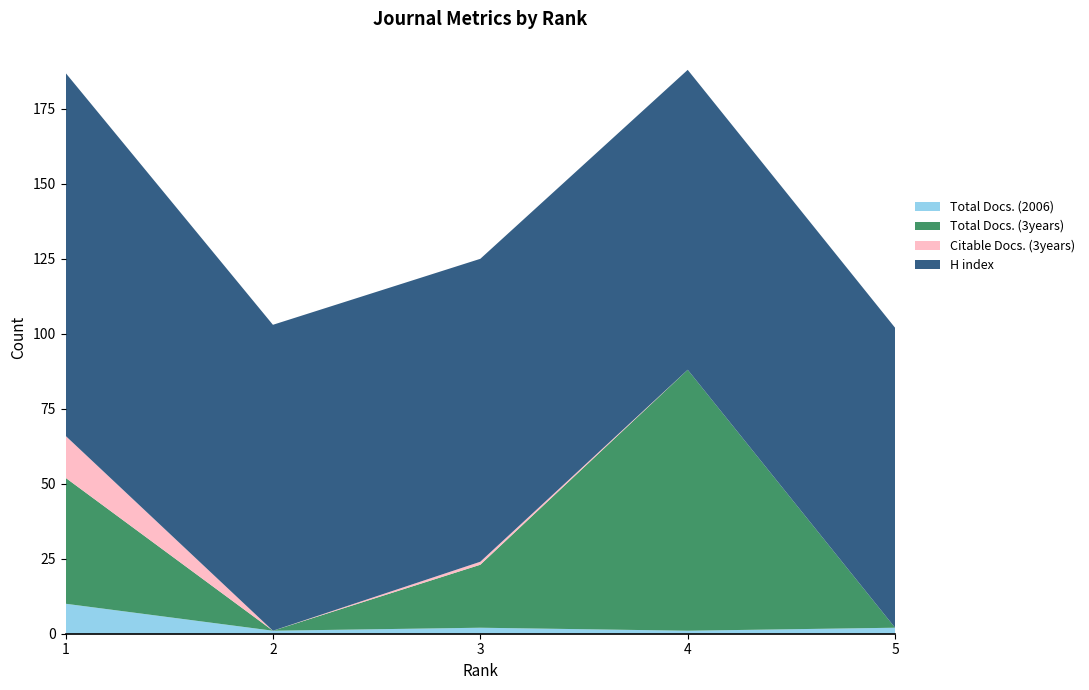

Reading right to left, what are all the values shown in this chart?

Total Docs. (2006): 5=2	4=1	3=2	2=1	1=10
Total Docs. (3years): 5=0	4=87	3=21	2=0	1=42
Citable Docs. (3years): 5=0	4=0	3=1	2=0	1=14
H index: 5=100	4=100	3=101	2=102	1=121